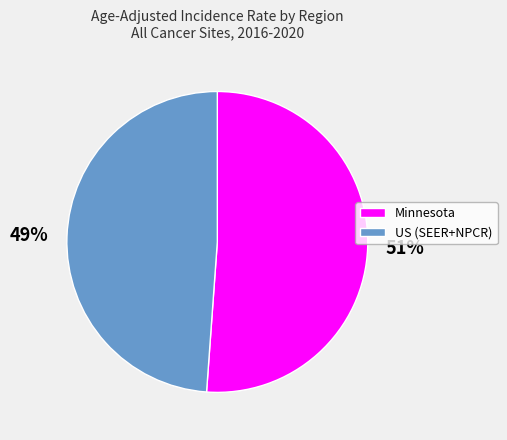

Approximately how many times larger is the value at Minnesota compared to US (SEER+NPCR)?

1.0